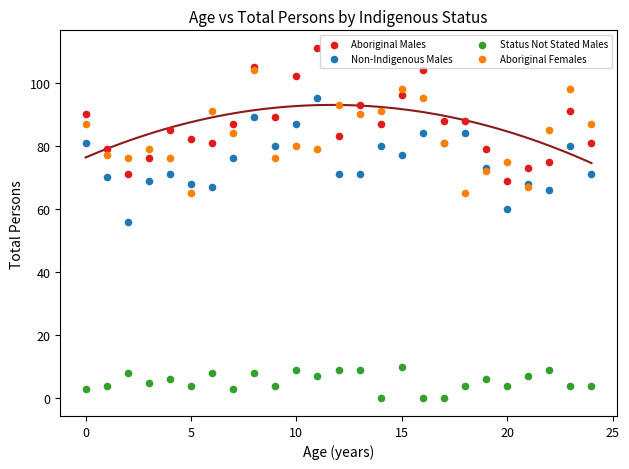

What are all the series names shown in the legend?

Aboriginal Males, Non-Indigenous Males, Status Not Stated Males, Aboriginal Females